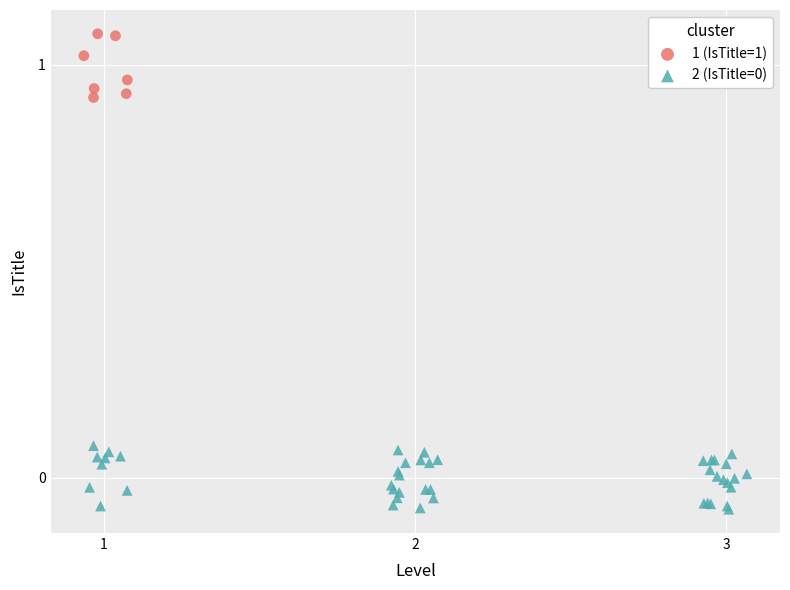

Which series reaches the maximum Y coordinate?

1 (IsTitle=1)